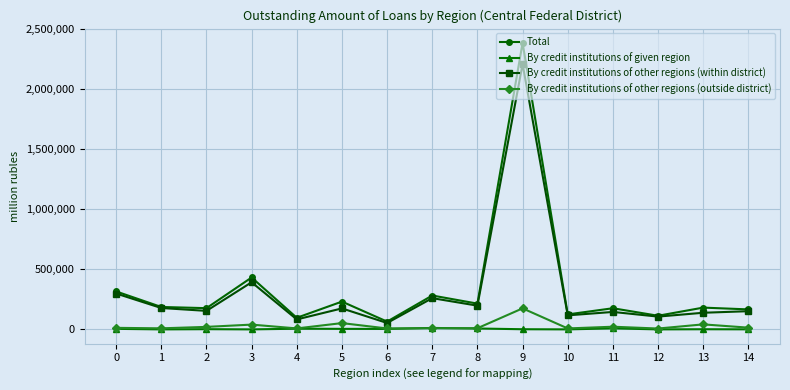

Is this an area chart (filled region under the line)?

No